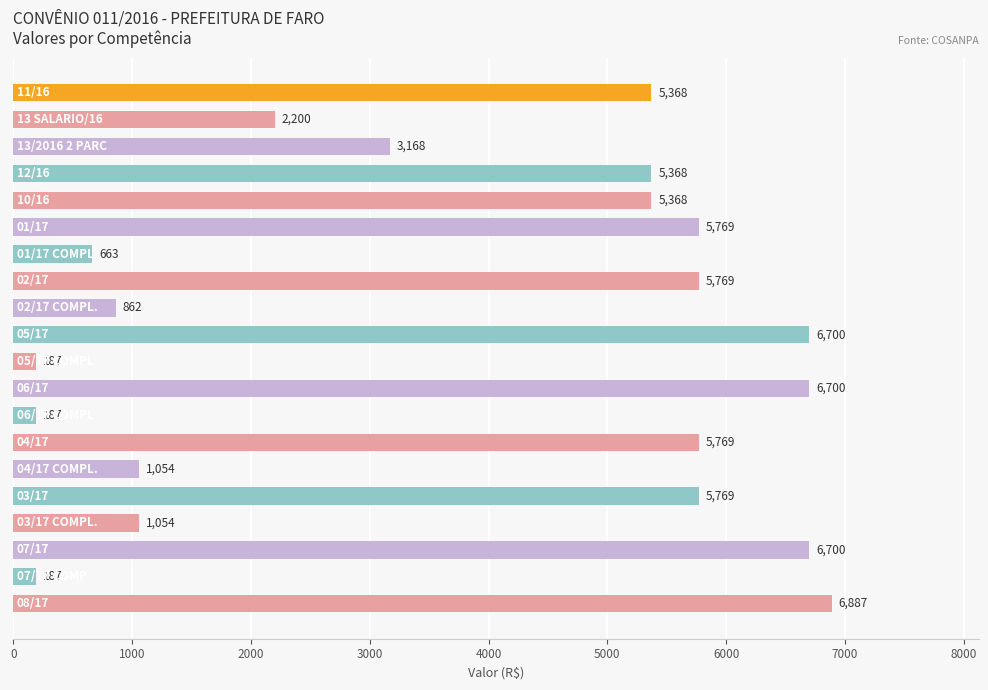

What is the maximum value shown in the chart?

6886.9